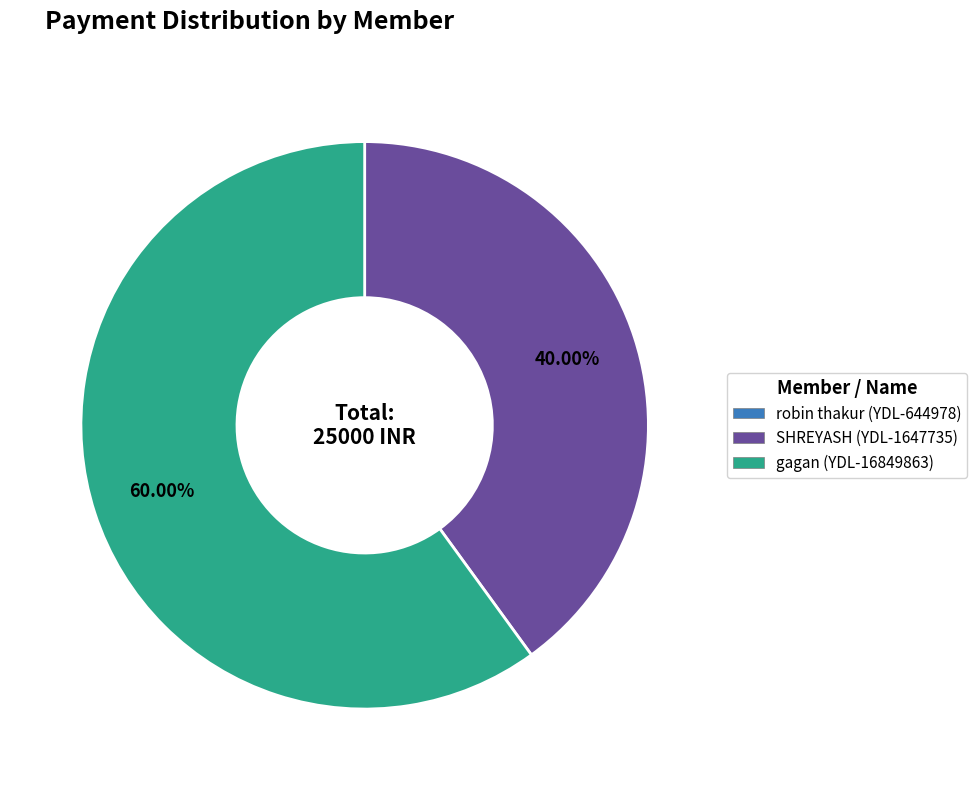

To the nearest percent, what percentage of the pie is gagan (YDL-16849863)?

60%